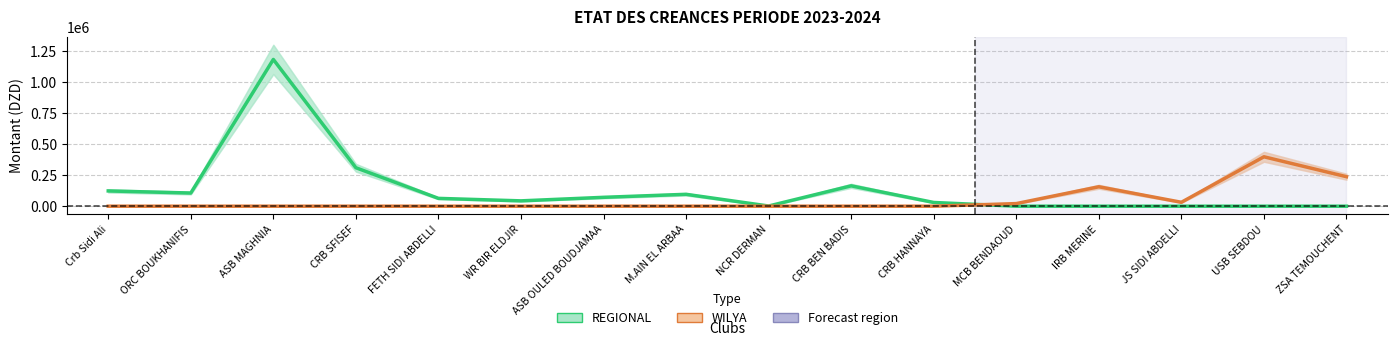

Is the value of REGIONAL at ORC BOUKHANIFIS greater than the value of WILYA at M.AIN EL ARBAA?

Yes